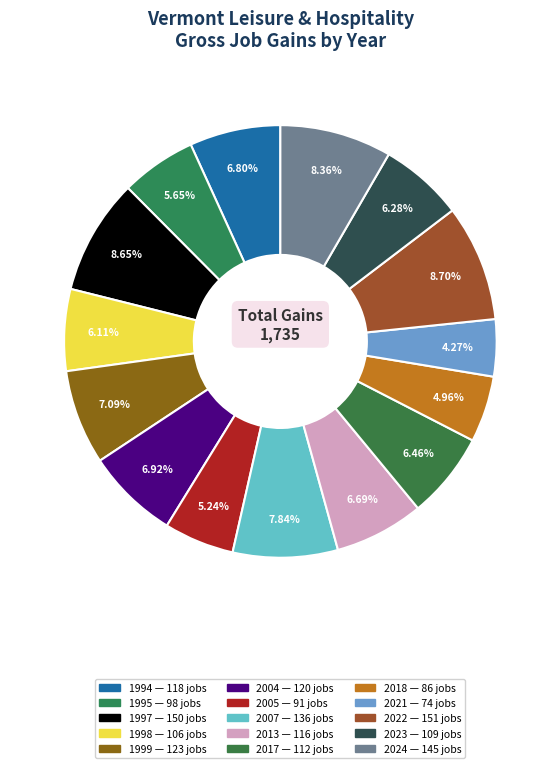

Which slice is the largest?

2022